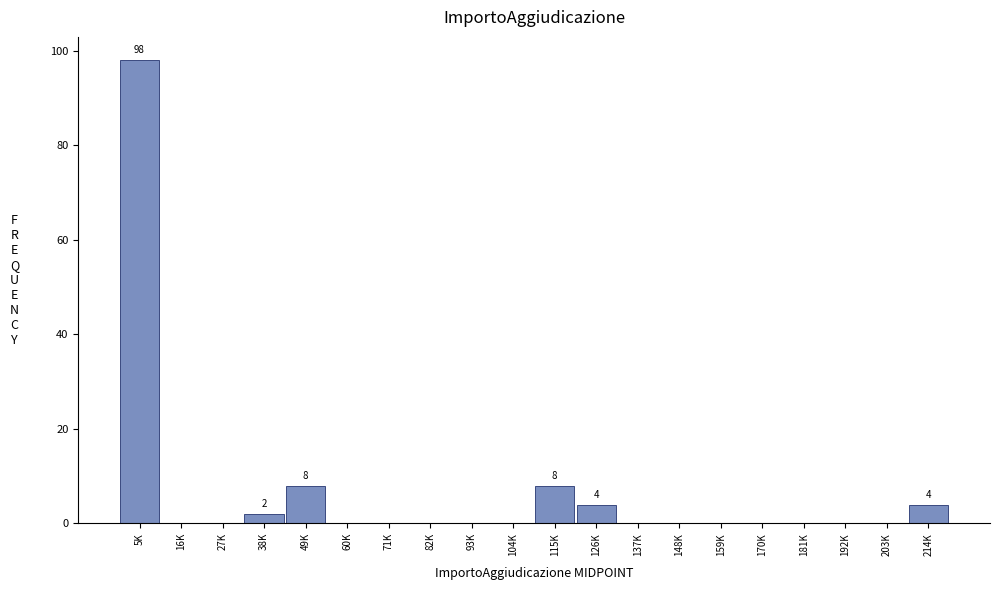

Reading left to right, what are all the values shown in this chart?

5K=98	16K=0	27K=0	38K=2	49K=8	60K=0	71K=0	82K=0	93K=0	104K=0	115K=8	126K=4	137K=0	148K=0	159K=0	170K=0	181K=0	192K=0	203K=0	214K=4